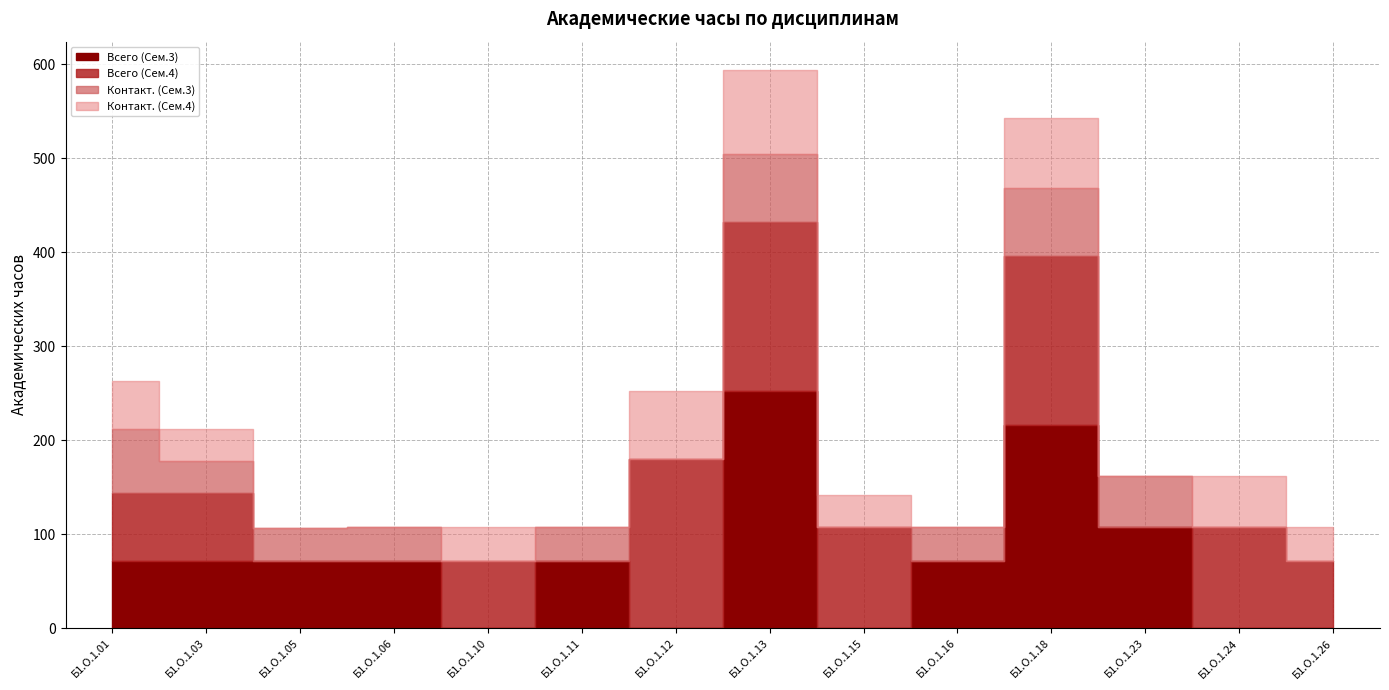

True or false: Всего (Сем.3) has more than 1 interior local peaks.

True